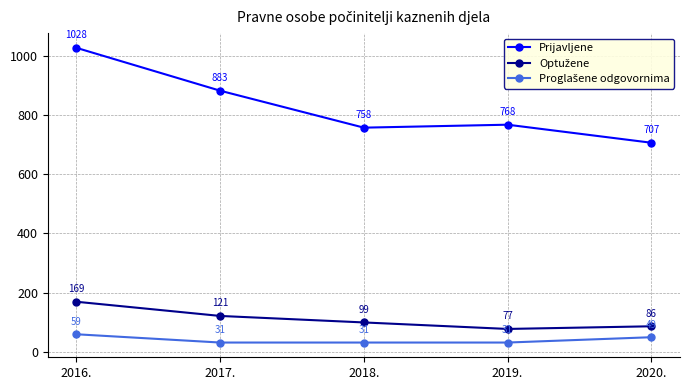

What value does the Prijavljene series have at 2016.?

1028